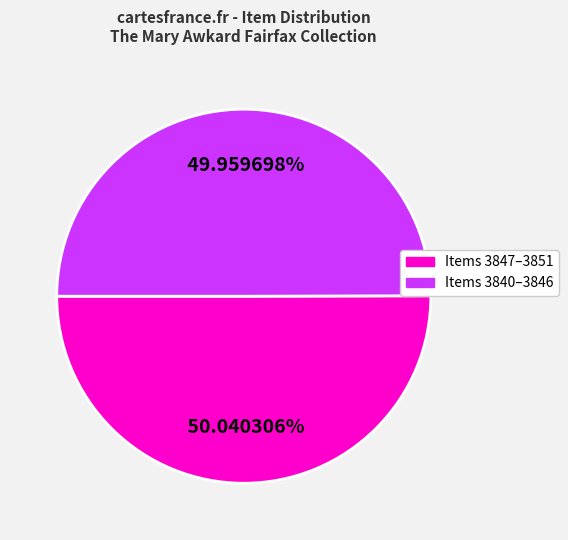

Is there a majority slice in this chart?

Yes